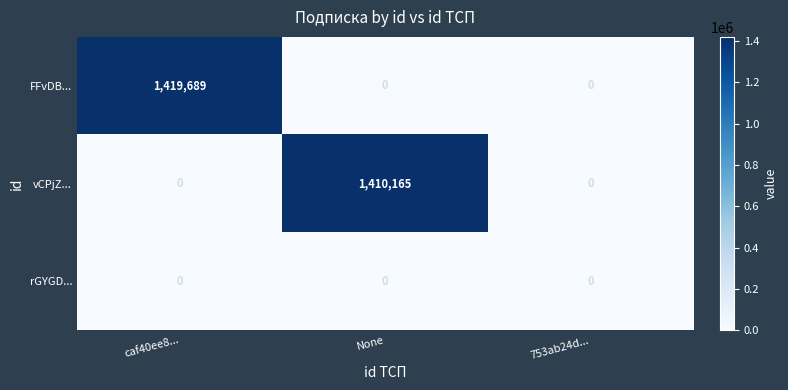

How many categories are shown in the chart?

3